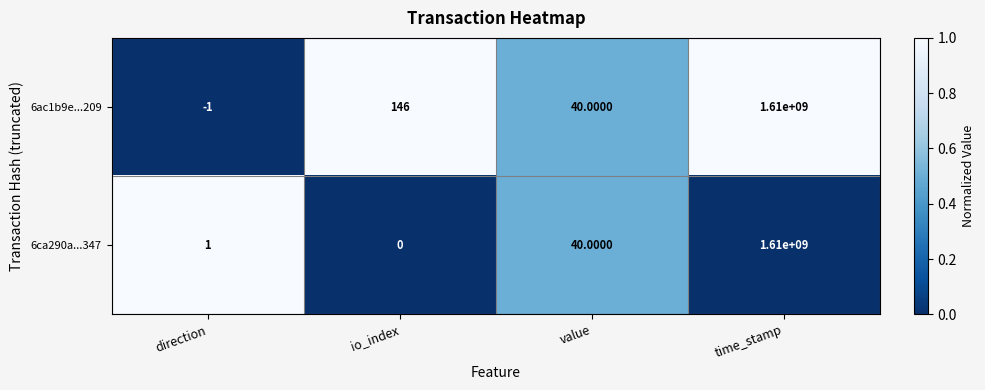

How many values in 6ac1b9e...209 are above zero?

3